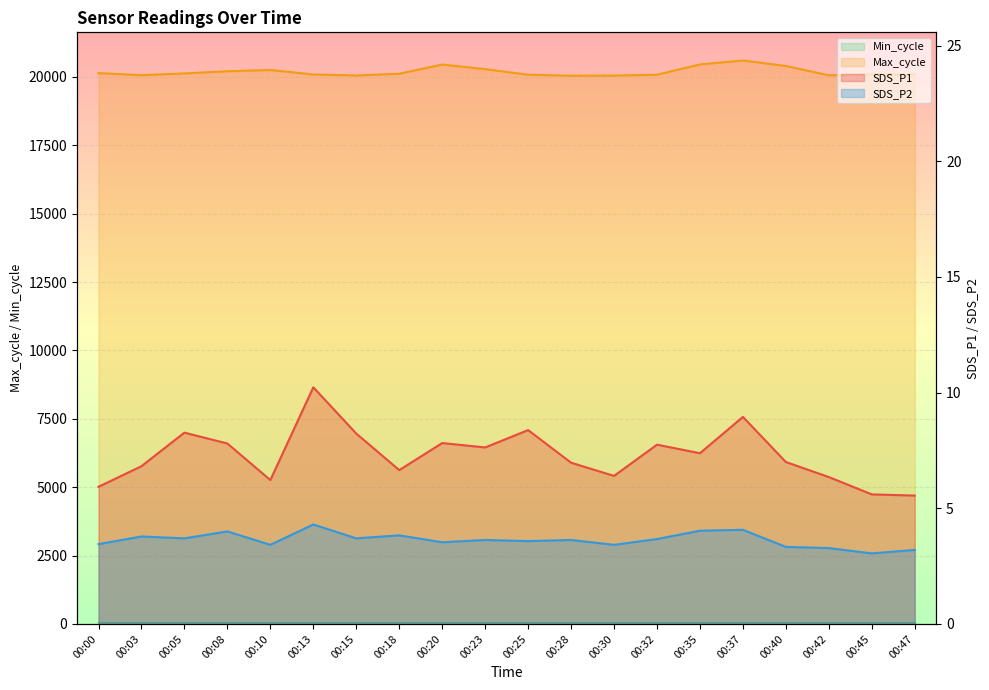

Between 00:08 and 00:45, which series saw the biggest shift?

Max_cycle